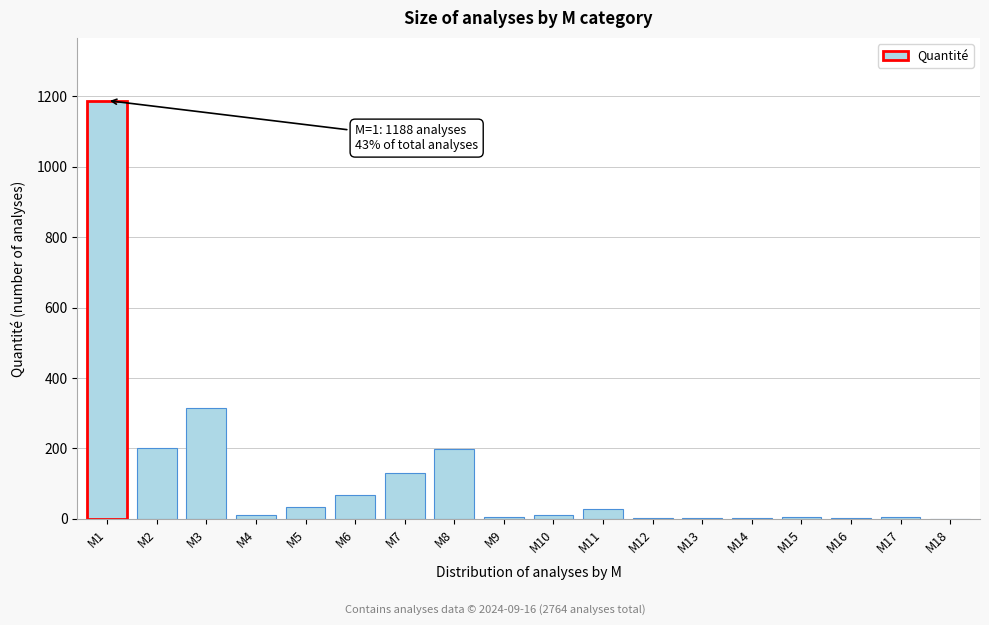

What is the ratio of the value at M8 to the value at M3?

0.6